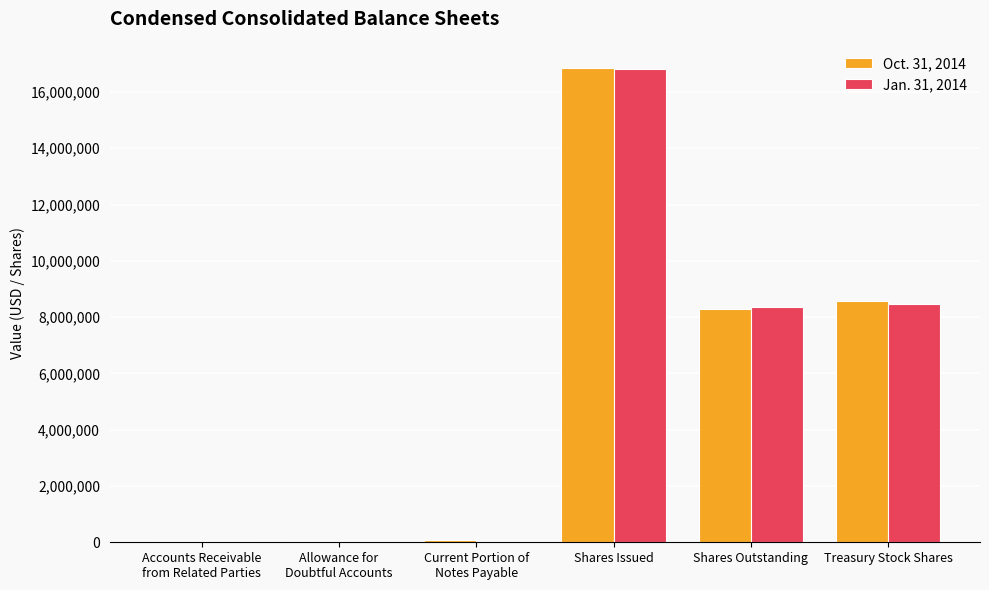

What is the sum of the Oct. 31, 2014 values at Treasury Stock Shares and Shares Issued?

25409722